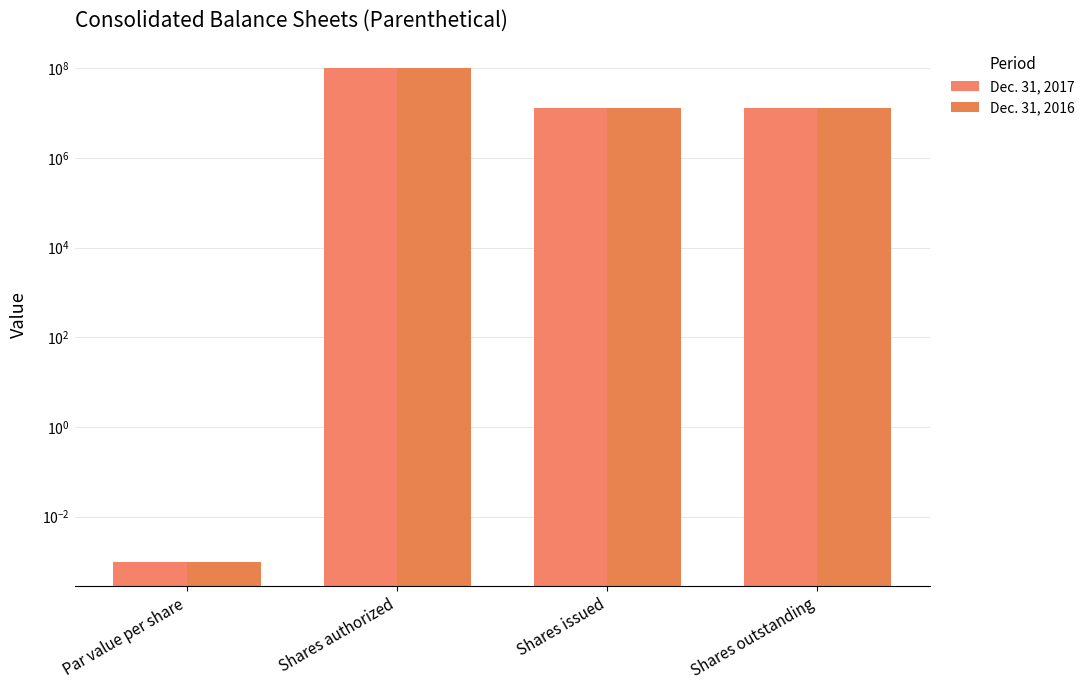

The Dec. 31, 2016 series shows 172514174.1 at Shares authorized. True or false?

False